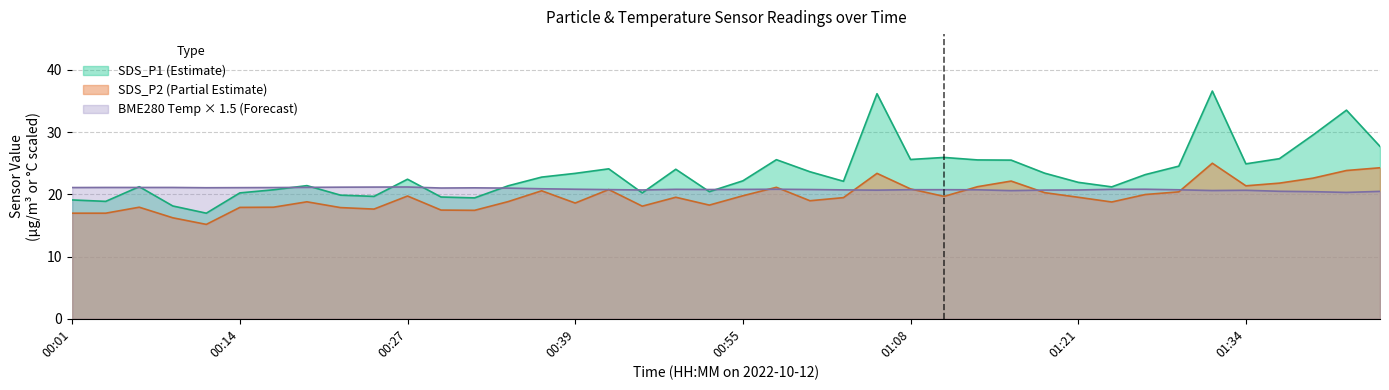

What is the sum of all SDS_P1 values?

938.4